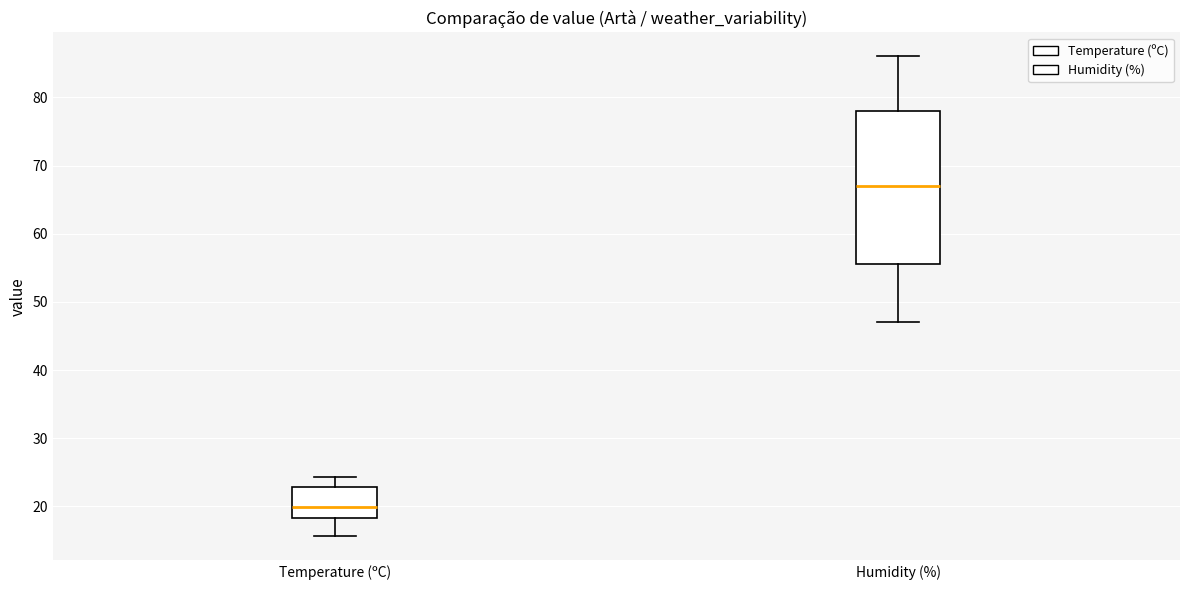

Which box has the lowest median line?

Temperature (ºC)